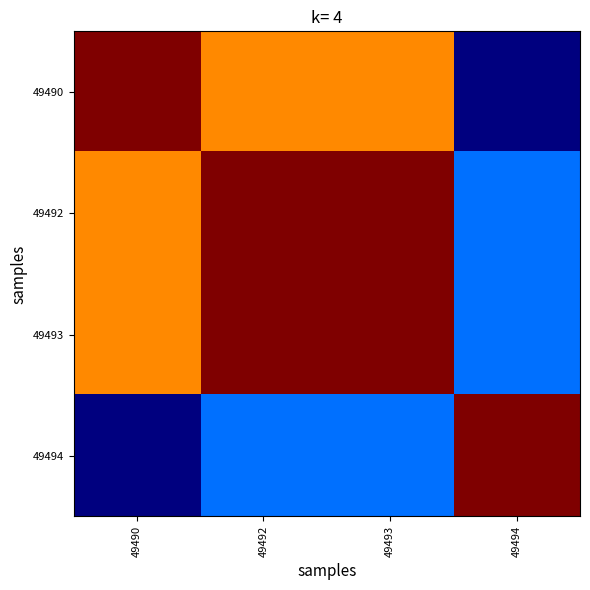

List the series in order of their peak value, lowest first.

49490, 49492, 49493, 49494